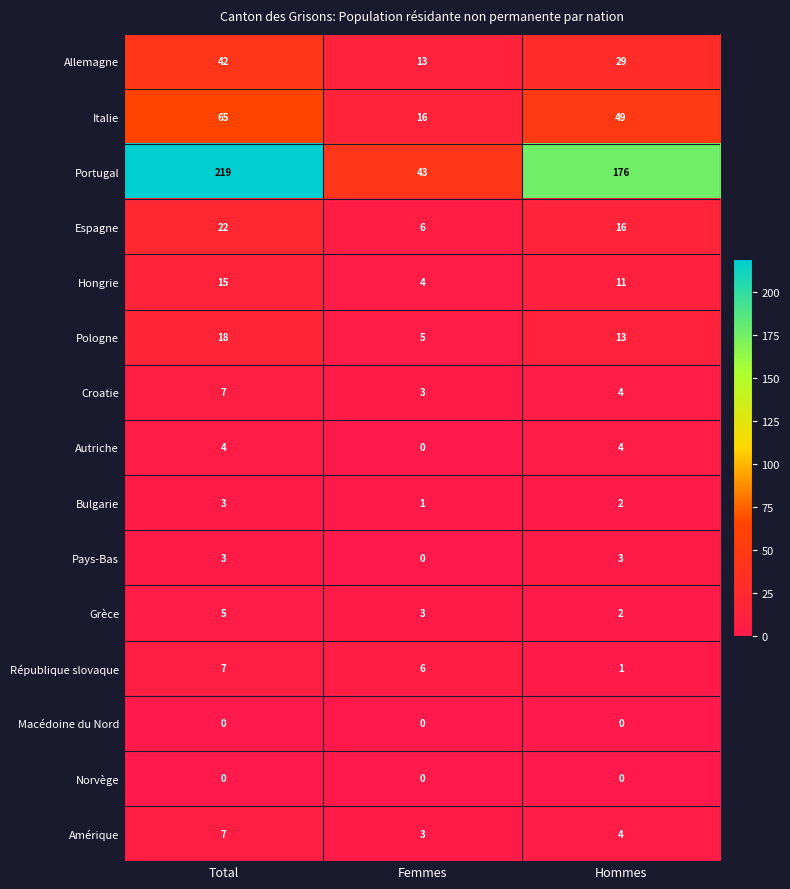

What is the minimum value for Italie?

16